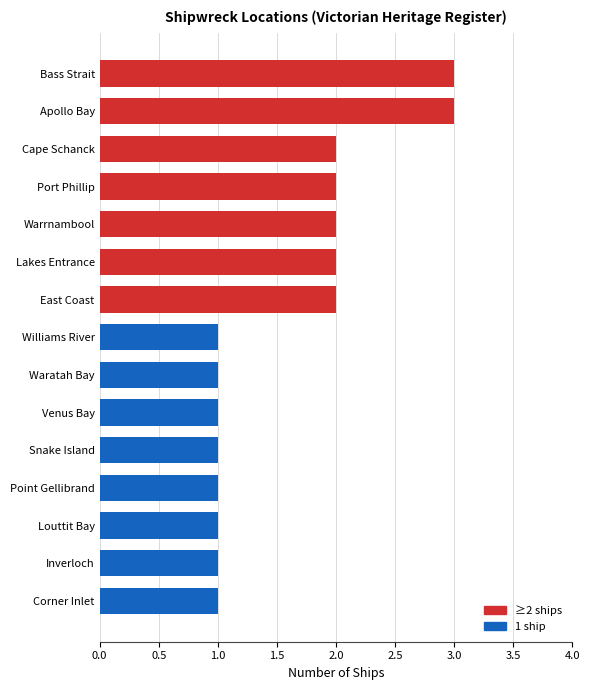

What is the change in value from Corner Inlet to Warrnambool?

+1